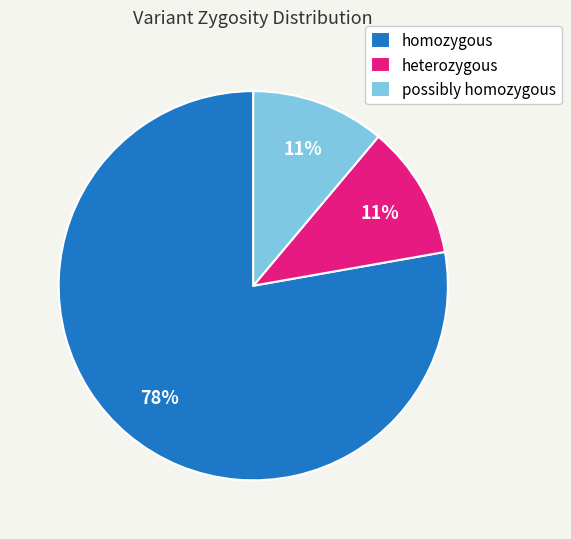

Which slice is the largest?

homozygous